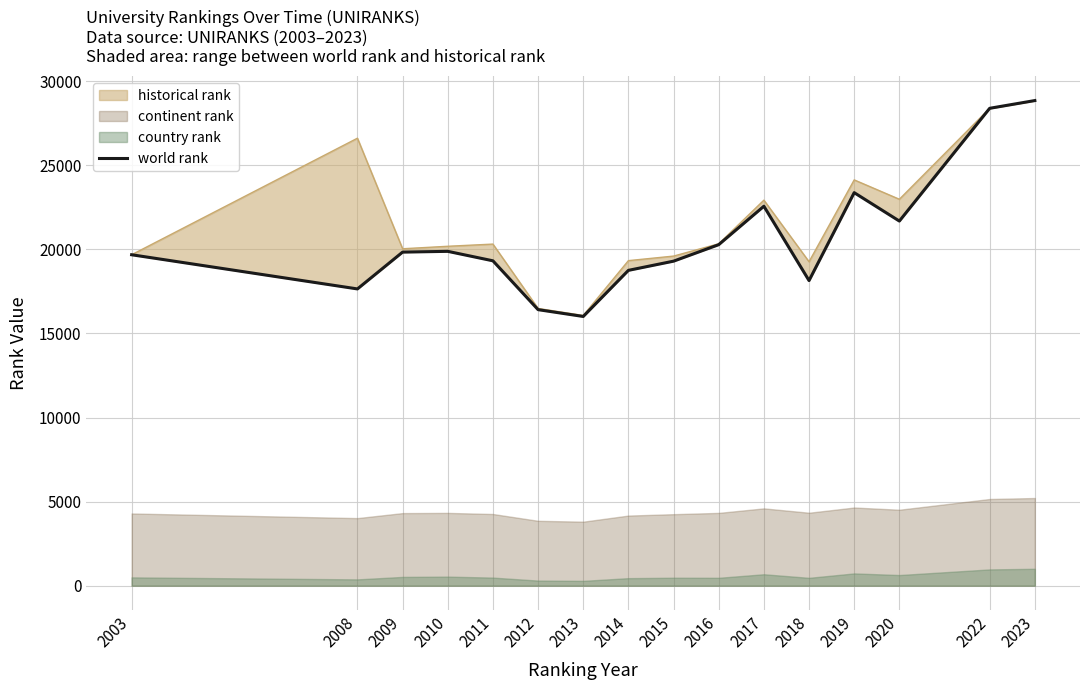

How many data points does each series have?

16